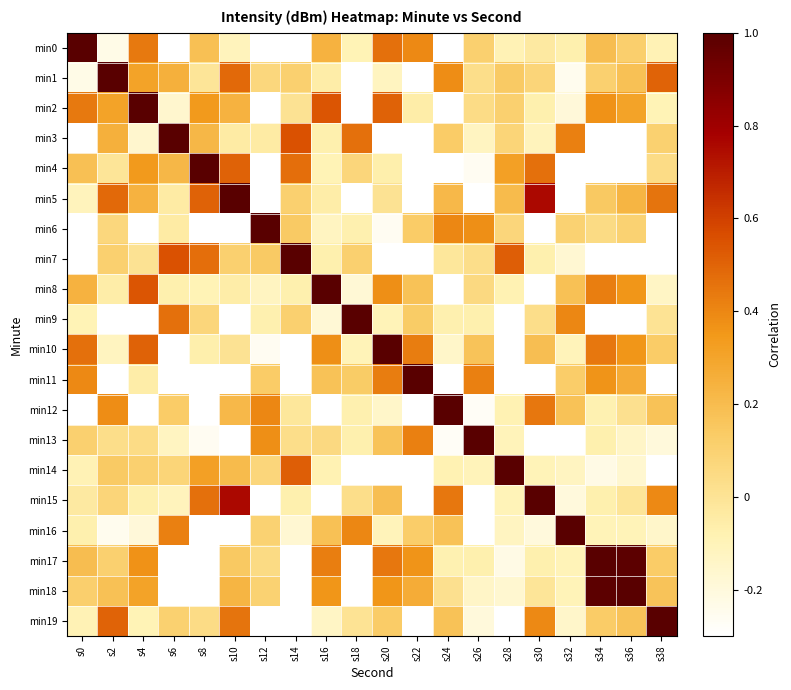

Reading left to right, what are all the values shown in this chart?

min0: s0=1.0	s2=-0.2	s4=0.4	s6=-0.3	s8=0.2	s10=-0.1	s12=-0.4	s14=-0.3	s16=0.2	s18=-0.1	s20=0.5	s22=0.4	s24=-0.4	s26=0.1	s28=-0.1	s30=-0.0	s32=-0.1	s34=0.2	s36=0.1	s38=-0.1
min1: s0=-0.2	s2=1.0	s4=0.3	s6=0.2	s8=-0.0	s10=0.5	s12=0.1	s14=0.1	s16=-0.1	s18=-0.6	s20=-0.1	s22=-0.7	s24=0.4	s26=0.0	s28=0.1	s30=0.1	s32=-0.3	s34=0.1	s36=0.2	s38=0.5
min2: s0=0.4	s2=0.3	s4=1.0	s6=-0.2	s8=0.3	s10=0.2	s12=-0.5	s14=0.0	s16=0.5	s18=-0.6	s20=0.5	s22=-0.1	s24=-0.3	s26=0.0	s28=0.1	s30=-0.1	s32=-0.2	s34=0.4	s36=0.3	s38=-0.1
min3: s0=-0.3	s2=0.2	s4=-0.2	s6=1.0	s8=0.2	s10=-0.0	s12=-0.0	s14=0.5	s16=-0.1	s18=0.5	s20=-0.5	s22=-0.6	s24=0.1	s26=-0.1	s28=0.1	s30=-0.1	s32=0.4	s34=-0.8	s36=-0.7	s38=0.1
min4: s0=0.2	s2=-0.0	s4=0.3	s6=0.2	s8=1.0	s10=0.5	s12=-0.7	s14=0.5	s16=-0.1	s18=0.1	s20=-0.1	s22=-0.5	s24=-0.3	s26=-0.3	s28=0.3	s30=0.5	s32=-0.4	s34=-0.4	s36=-0.4	s38=0.0
min5: s0=-0.1	s2=0.5	s4=0.2	s6=-0.0	s8=0.5	s10=1.0	s12=-0.4	s14=0.1	s16=-0.1	s18=-0.4	s20=0.0	s22=-0.7	s24=0.2	s26=-0.6	s28=0.2	s30=0.8	s32=-0.3	s34=0.1	s36=0.2	s38=0.5
min6: s0=-0.4	s2=0.1	s4=-0.5	s6=-0.0	s8=-0.7	s10=-0.4	s12=1.0	s14=0.1	s16=-0.1	s18=-0.1	s20=-0.3	s22=0.1	s24=0.4	s26=0.4	s28=0.1	s30=-0.4	s32=0.1	s34=0.0	s36=0.1	s38=-0.3
min7: s0=-0.3	s2=0.1	s4=0.0	s6=0.5	s8=0.5	s10=0.1	s12=0.1	s14=1.0	s16=-0.1	s18=0.1	s20=-0.5	s22=-0.6	s24=-0.0	s26=0.0	s28=0.5	s30=-0.1	s32=-0.2	s34=-0.6	s36=-0.6	s38=-0.4
min8: s0=0.2	s2=-0.1	s4=0.5	s6=-0.1	s8=-0.1	s10=-0.1	s12=-0.1	s14=-0.1	s16=1.0	s18=-0.2	s20=0.4	s22=0.2	s24=-0.7	s26=0.1	s28=-0.1	s30=-0.4	s32=0.2	s34=0.4	s36=0.4	s38=-0.1
min9: s0=-0.1	s2=-0.6	s4=-0.6	s6=0.5	s8=0.1	s10=-0.4	s12=-0.1	s14=0.1	s16=-0.2	s18=1.0	s20=-0.1	s22=0.1	s24=-0.1	s26=-0.1	s28=-0.4	s30=0.0	s32=0.4	s34=-0.6	s36=-0.6	s38=0.0
min10: s0=0.5	s2=-0.1	s4=0.5	s6=-0.5	s8=-0.1	s10=0.0	s12=-0.3	s14=-0.5	s16=0.4	s18=-0.1	s20=1.0	s22=0.4	s24=-0.1	s26=0.2	s28=-0.6	s30=0.2	s32=-0.1	s34=0.4	s36=0.4	s38=0.1
min11: s0=0.4	s2=-0.7	s4=-0.1	s6=-0.6	s8=-0.5	s10=-0.7	s12=0.1	s14=-0.6	s16=0.2	s18=0.1	s20=0.4	s22=1.0	s24=-0.3	s26=0.4	s28=-0.3	s30=-0.4	s32=0.1	s34=0.4	s36=0.3	s38=-0.3
min12: s0=-0.4	s2=0.4	s4=-0.3	s6=0.1	s8=-0.3	s10=0.2	s12=0.4	s14=-0.0	s16=-0.7	s18=-0.1	s20=-0.1	s22=-0.3	s24=1.0	s26=-0.3	s28=-0.1	s30=0.4	s32=0.2	s34=-0.1	s36=0.0	s38=0.2
min13: s0=0.1	s2=0.0	s4=0.0	s6=-0.1	s8=-0.3	s10=-0.6	s12=0.4	s14=0.0	s16=0.1	s18=-0.1	s20=0.2	s22=0.4	s24=-0.3	s26=1.0	s28=-0.1	s30=-0.6	s32=-0.4	s34=-0.1	s36=-0.1	s38=-0.2
min14: s0=-0.1	s2=0.1	s4=0.1	s6=0.1	s8=0.3	s10=0.2	s12=0.1	s14=0.5	s16=-0.1	s18=-0.4	s20=-0.6	s22=-0.3	s24=-0.1	s26=-0.1	s28=1.0	s30=-0.1	s32=-0.1	s34=-0.2	s36=-0.2	s38=-0.5
min15: s0=-0.0	s2=0.1	s4=-0.1	s6=-0.1	s8=0.5	s10=0.8	s12=-0.4	s14=-0.1	s16=-0.4	s18=0.0	s20=0.2	s22=-0.4	s24=0.4	s26=-0.6	s28=-0.1	s30=1.0	s32=-0.2	s34=-0.1	s36=-0.0	s38=0.4
min16: s0=-0.1	s2=-0.3	s4=-0.2	s6=0.4	s8=-0.4	s10=-0.3	s12=0.1	s14=-0.2	s16=0.2	s18=0.4	s20=-0.1	s22=0.1	s24=0.2	s26=-0.4	s28=-0.1	s30=-0.2	s32=1.0	s34=-0.1	s36=-0.1	s38=-0.1
min17: s0=0.2	s2=0.1	s4=0.4	s6=-0.8	s8=-0.4	s10=0.1	s12=0.0	s14=-0.6	s16=0.4	s18=-0.6	s20=0.4	s22=0.4	s24=-0.1	s26=-0.1	s28=-0.2	s30=-0.1	s32=-0.1	s34=1.0	s36=1.0	s38=0.1
min18: s0=0.1	s2=0.2	s4=0.3	s6=-0.7	s8=-0.4	s10=0.2	s12=0.1	s14=-0.6	s16=0.4	s18=-0.6	s20=0.4	s22=0.3	s24=0.0	s26=-0.1	s28=-0.2	s30=-0.0	s32=-0.1	s34=1.0	s36=1.0	s38=0.2
min19: s0=-0.1	s2=0.5	s4=-0.1	s6=0.1	s8=0.0	s10=0.5	s12=-0.3	s14=-0.4	s16=-0.1	s18=0.0	s20=0.1	s22=-0.3	s24=0.2	s26=-0.2	s28=-0.5	s30=0.4	s32=-0.1	s34=0.1	s36=0.2	s38=1.0